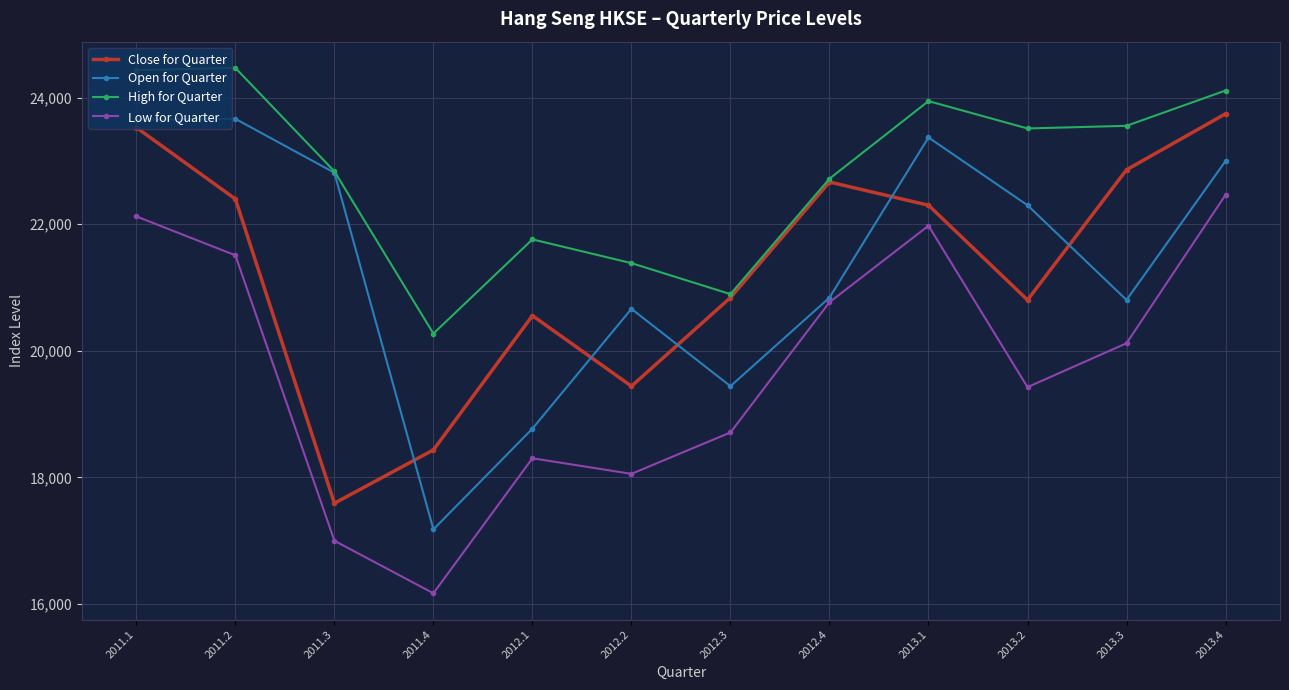

Which category has the lowest value across all series?

2011.4